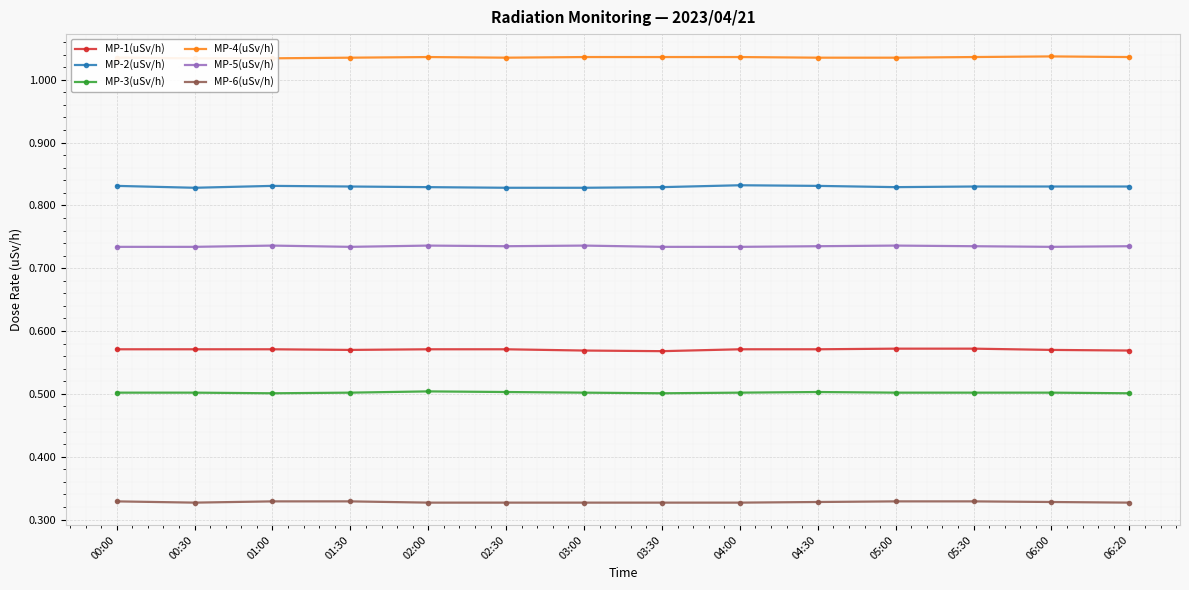

True or false: MP-3(uSv/h) has more than 1 interior local peaks.

True